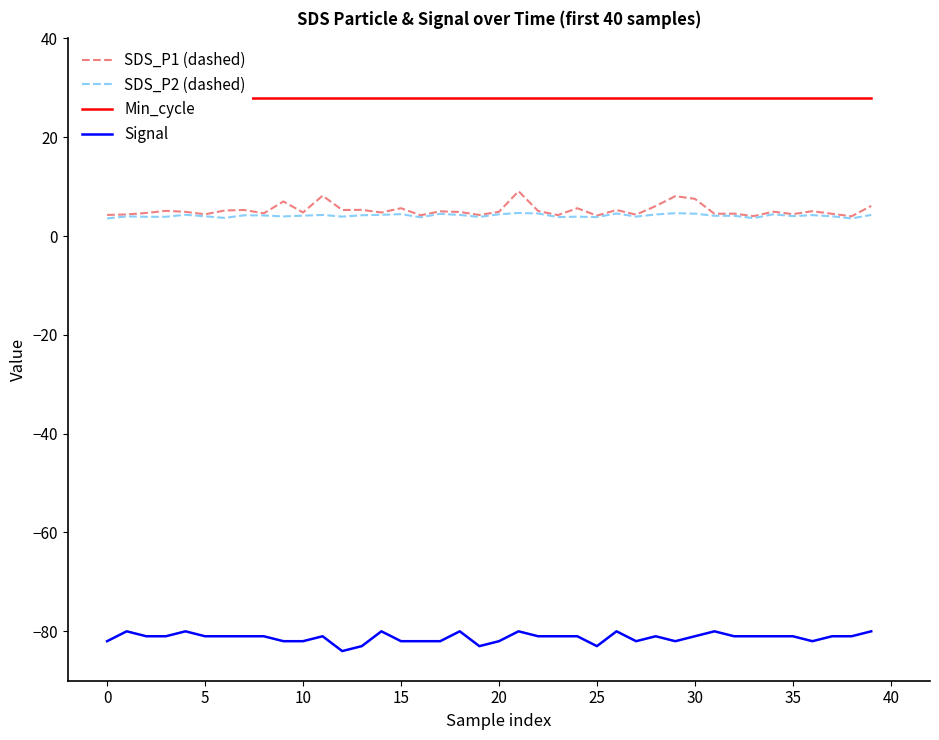

Is it true that Signal equals -82.0 at 10?

True